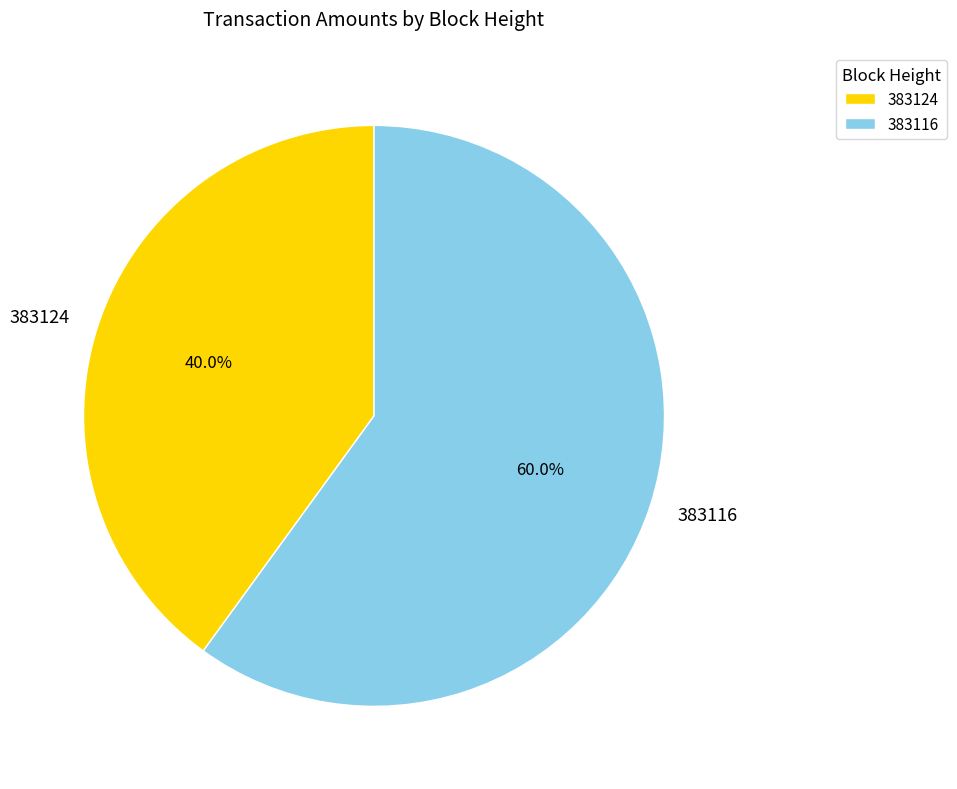

To the nearest percent, what percentage of the pie is 383116?

60%